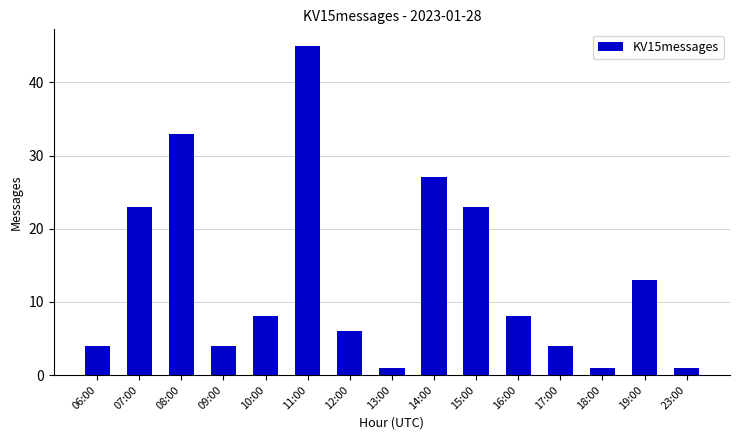

What is the difference between the maximum and minimum values?

44